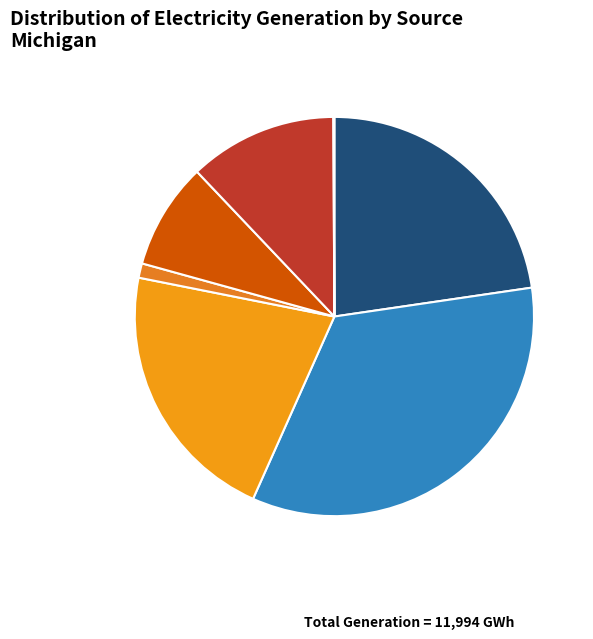

Which slice is the largest?

Natural Gas